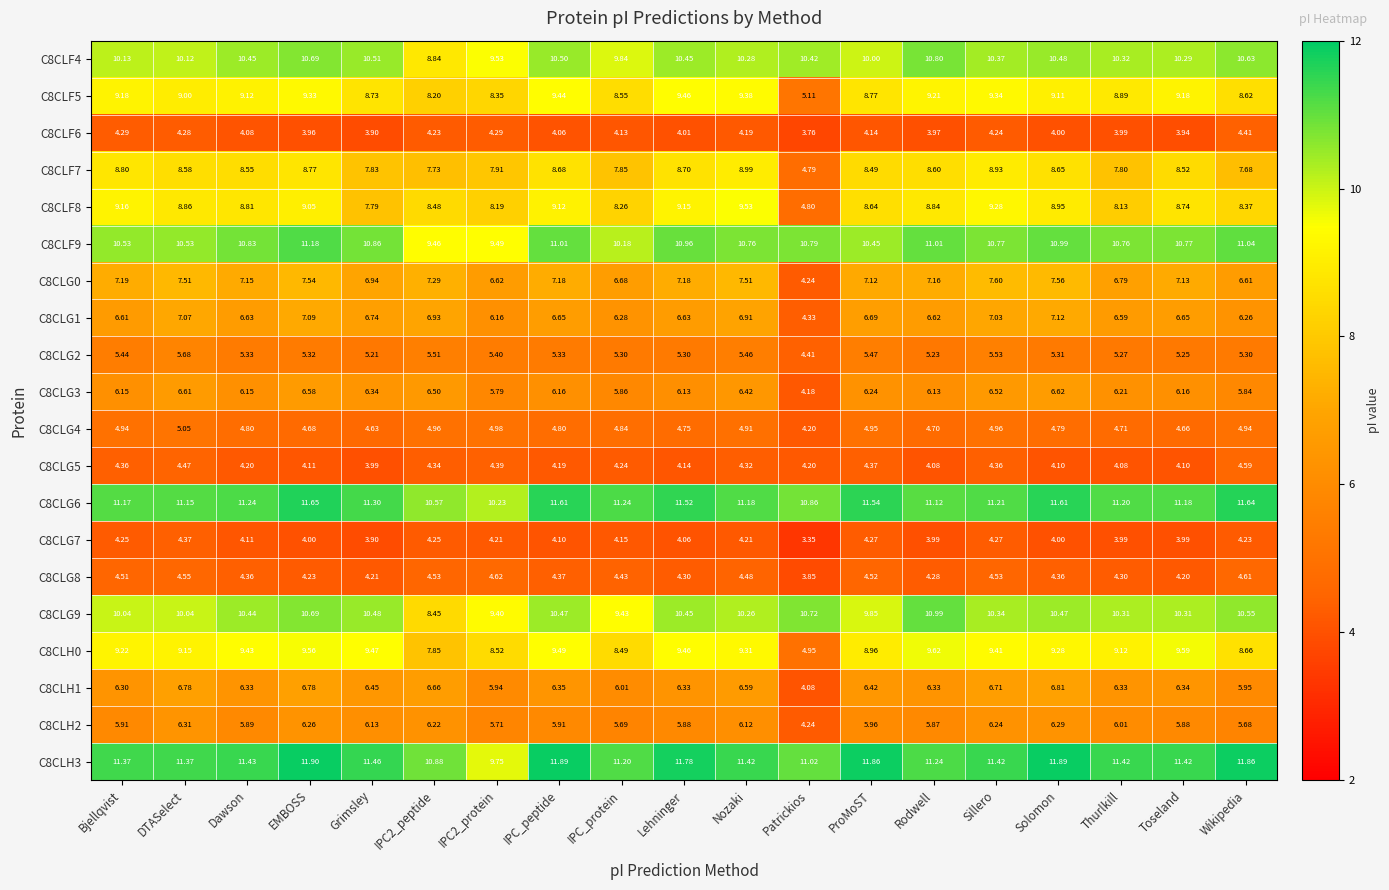

Which category has the lowest value across all series?

Patrickios